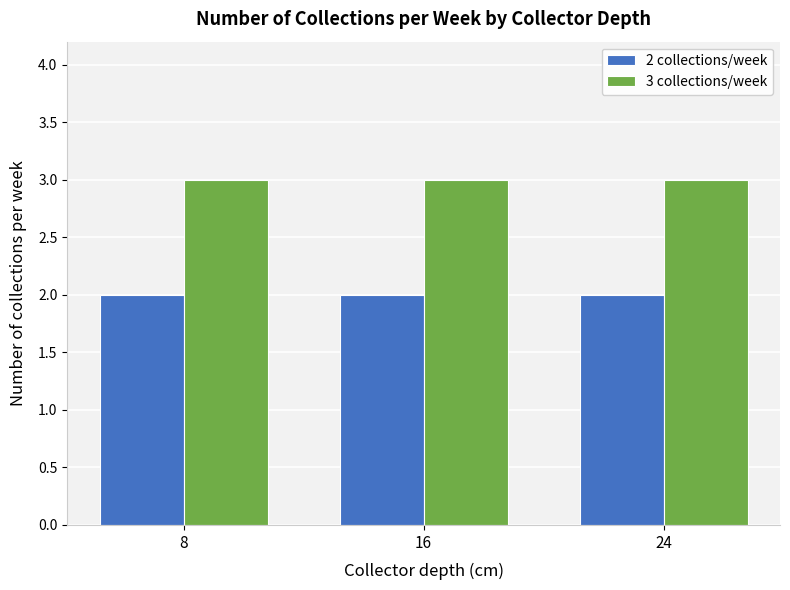

Is the value of 2 collections/week at 8 greater than the value of 3 collections/week at 8?

No